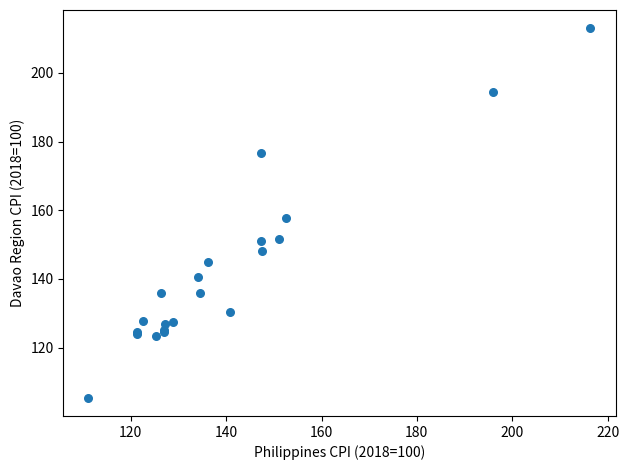

What Y value in the scatter plot is closest to 159?

157.8